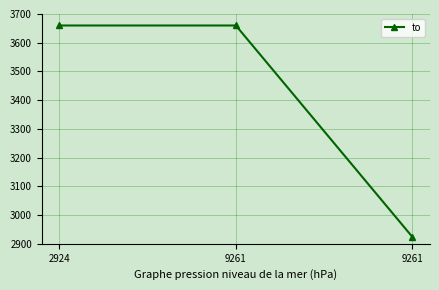

How many distinct data groups are displayed?

1